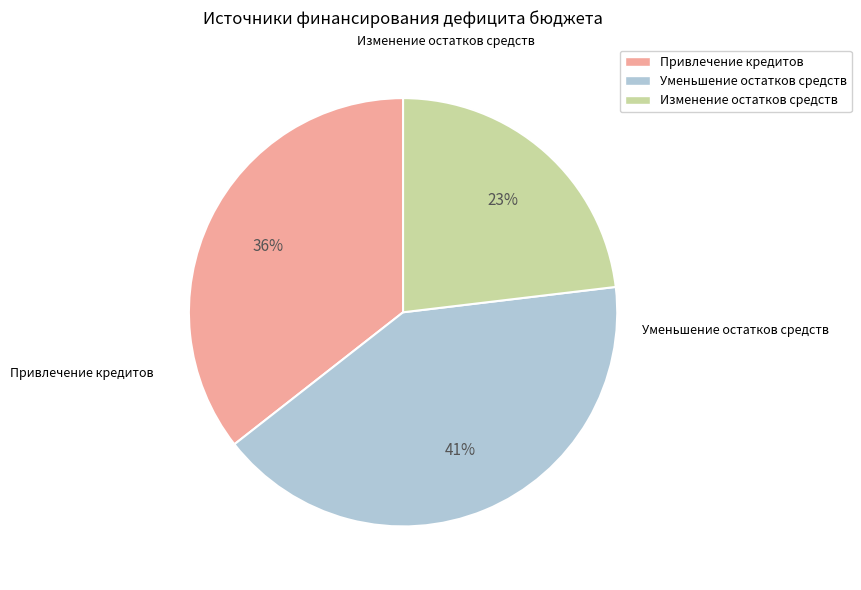

Does any single category account for the majority?

No